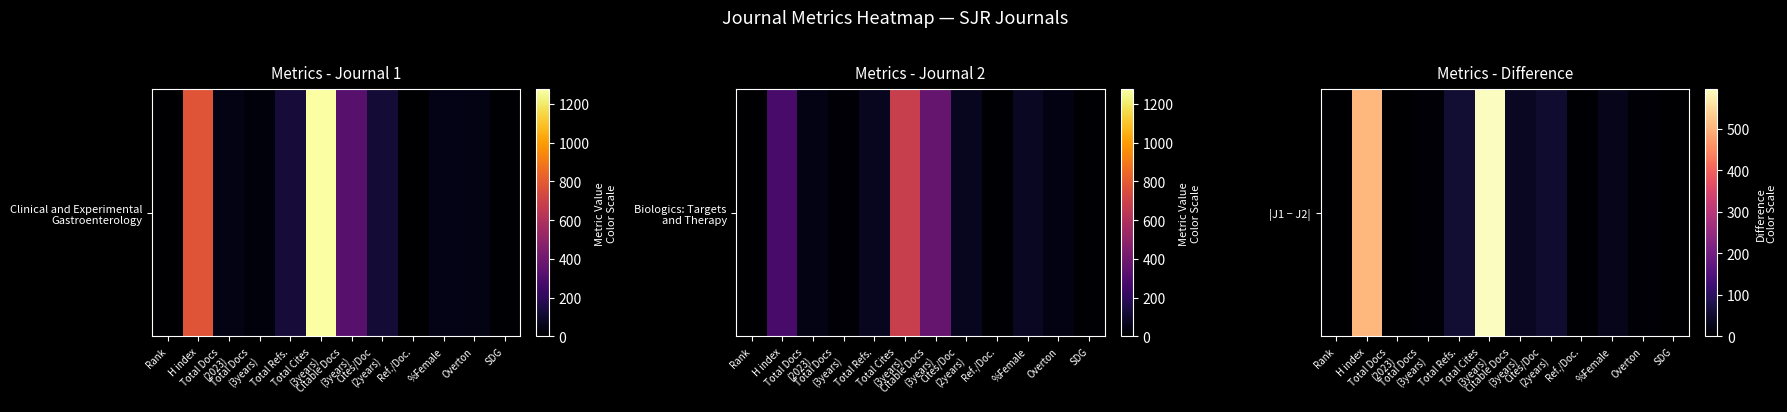

Is it true that the value at Total Docs
(3years) is 6?

False